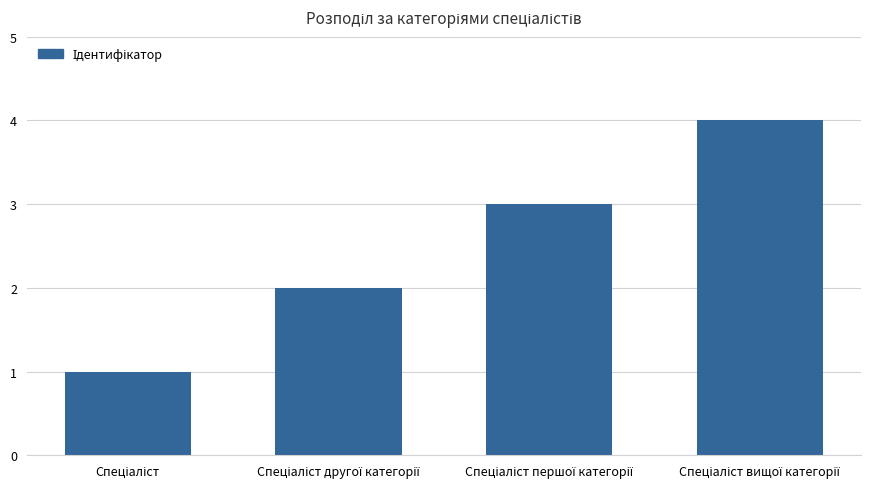

What is the maximum value shown in the chart?

4